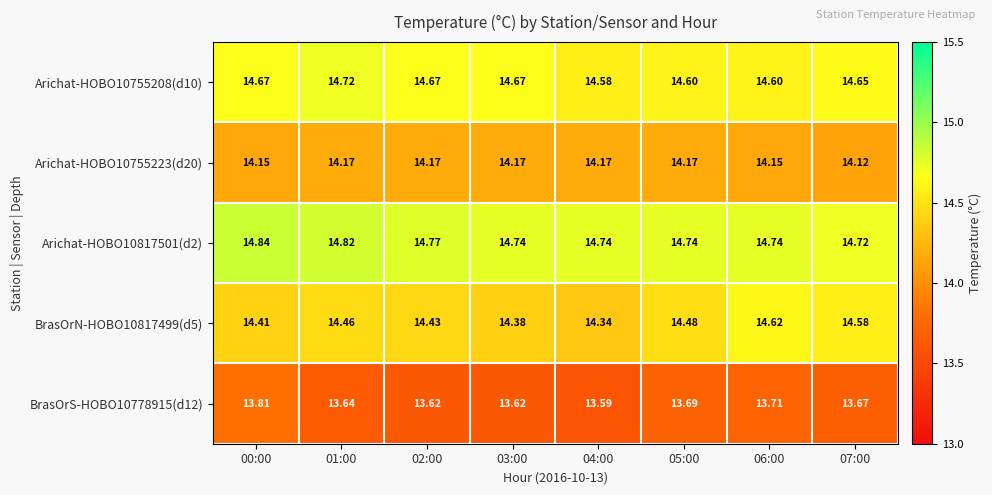

How many series are shown in this chart?

5